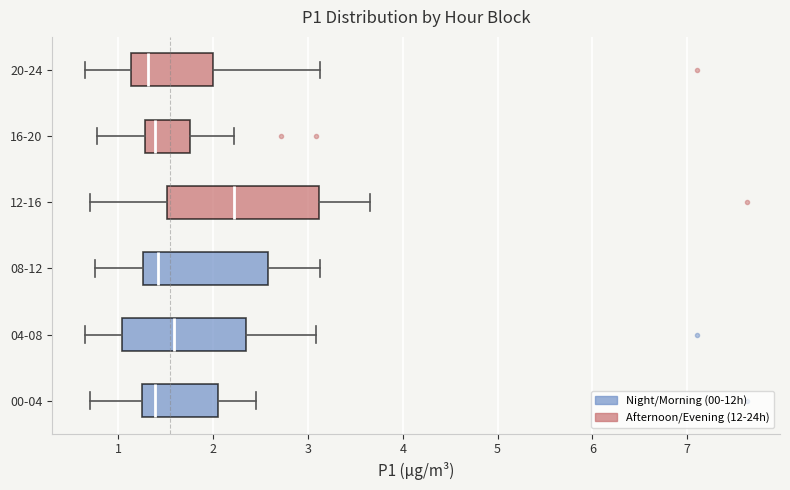

Reading bottom to top, transcribe this box plot: for each box, give where its median line is, the range the box spans, and where its two whiskers end, as read against the x-axis. The values are not printed on the chart, so give them approximately, as read against the axis.

00-04: median 1.4, box 1.3 to 2.1, whiskers 0.7 to 2.5
04-08: median 1.6, box 1.0 to 2.3, whiskers 0.7 to 3.1
08-12: median 1.4, box 1.3 to 2.6, whiskers 0.8 to 3.1
12-16: median 2.2, box 1.5 to 3.1, whiskers 0.7 to 3.7
16-20: median 1.4, box 1.3 to 1.8, whiskers 0.8 to 2.2
20-24: median 1.3, box 1.1 to 2.0, whiskers 0.7 to 3.1